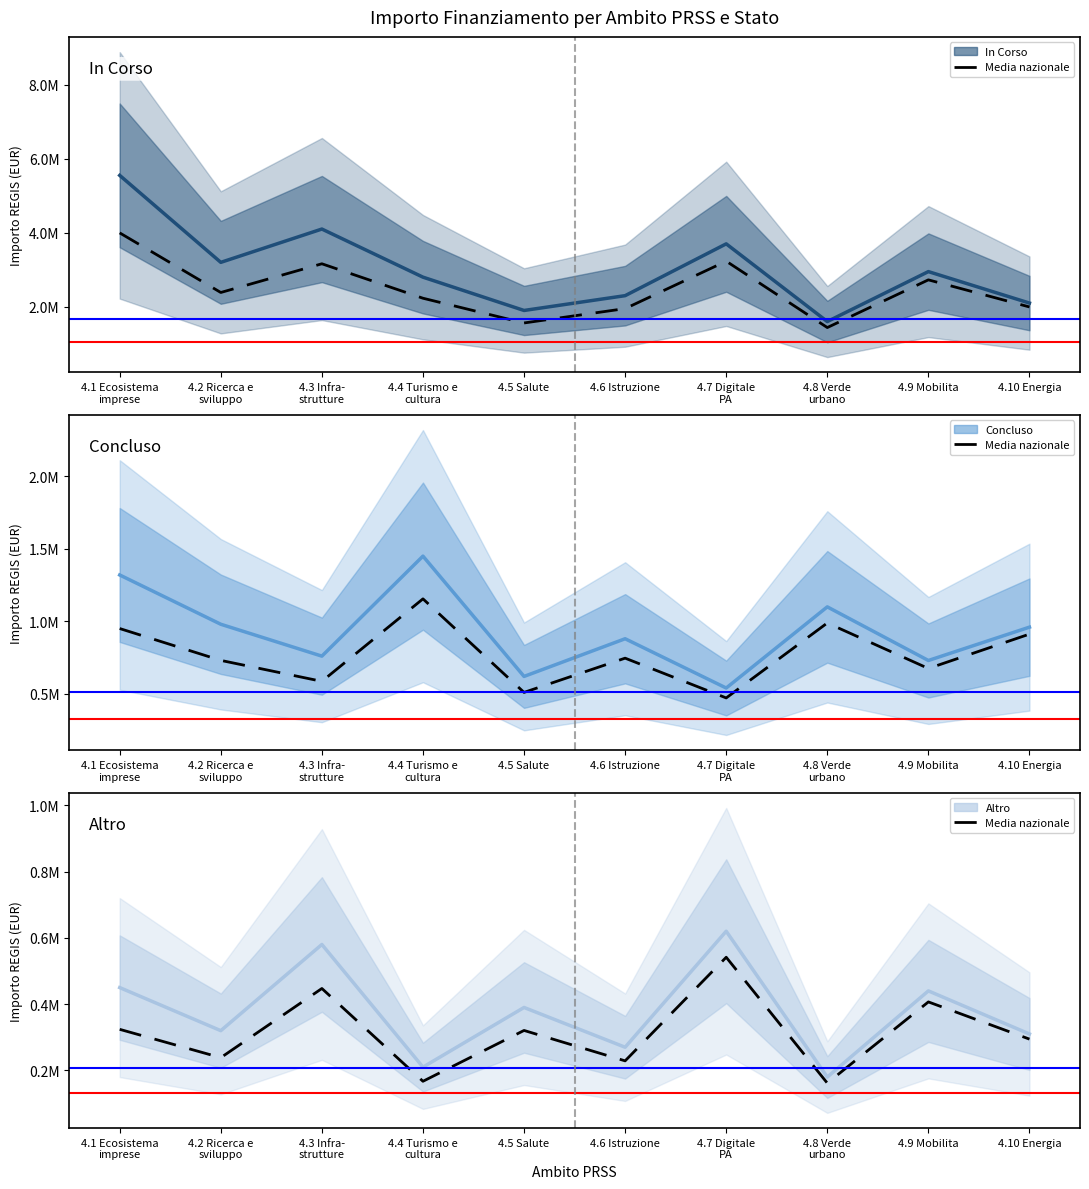

How many lines are shown in the chart?

4